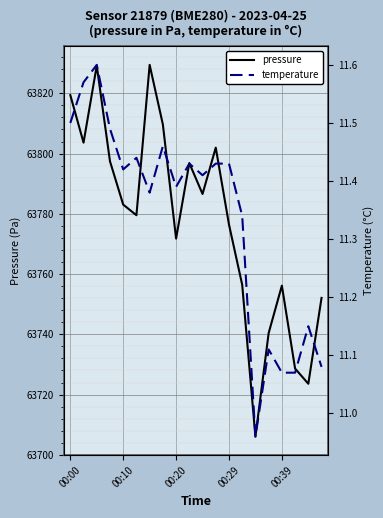

True or false: pressure has a value of 19360.9 at 18.

False